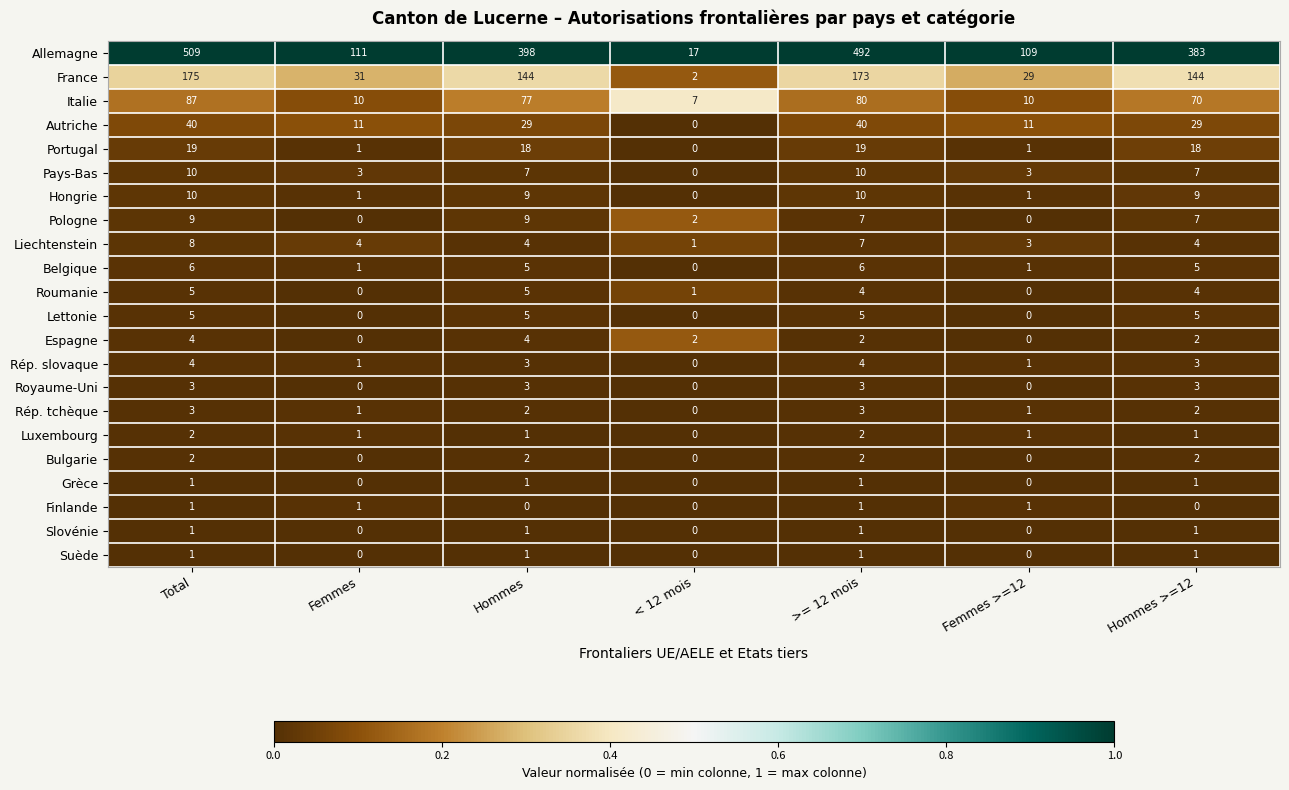

How many Royaume-Uni values are between 0 and 3?

7